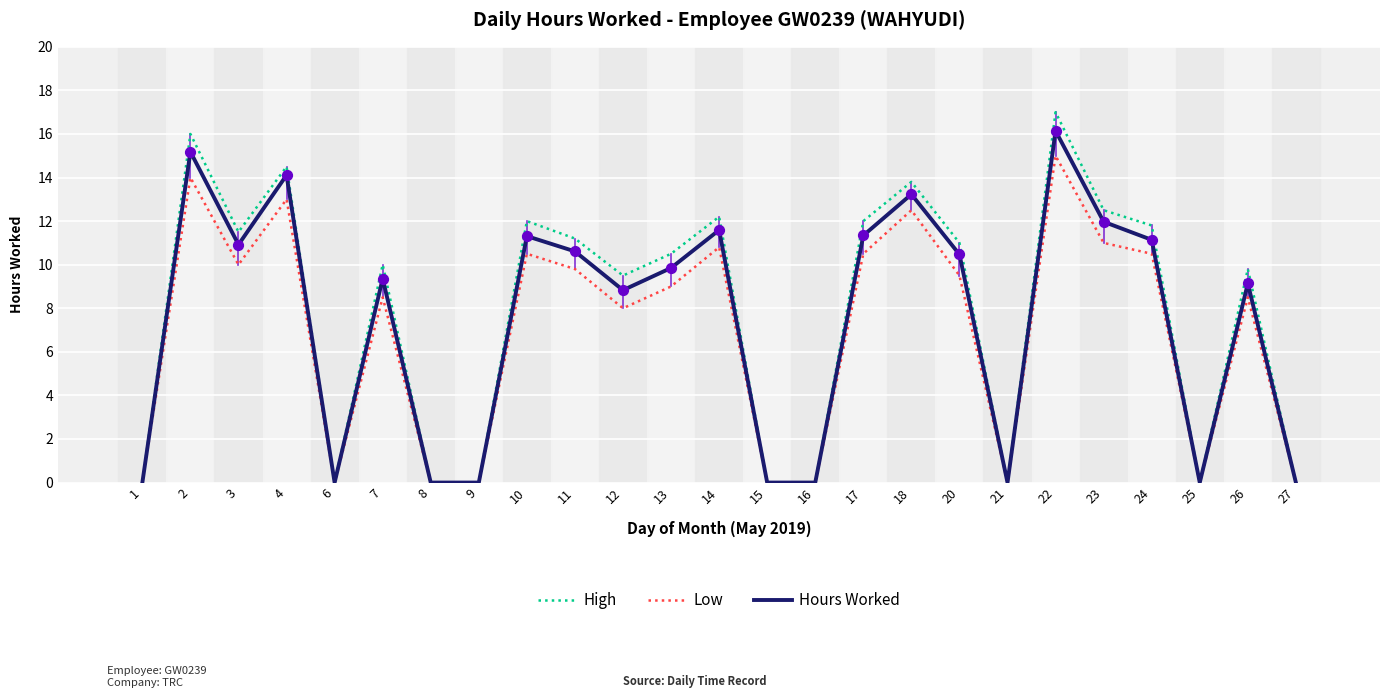

At which category is the sum across all series the highest?

22